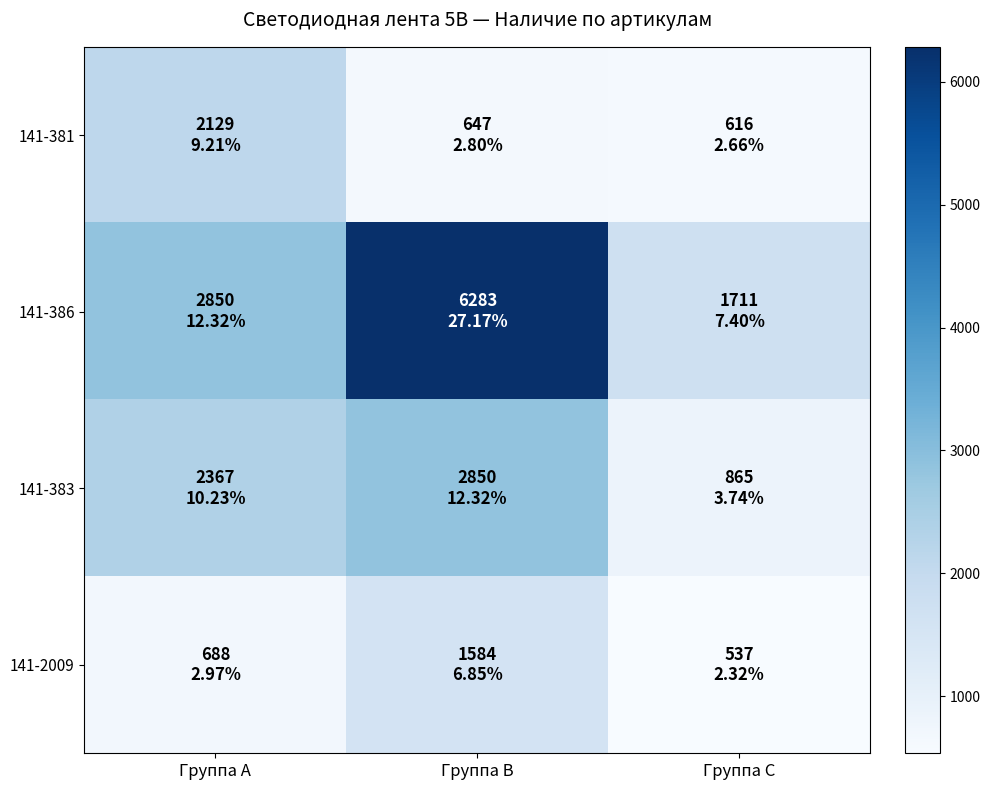

What is the total value across all series at Группа C?

3729